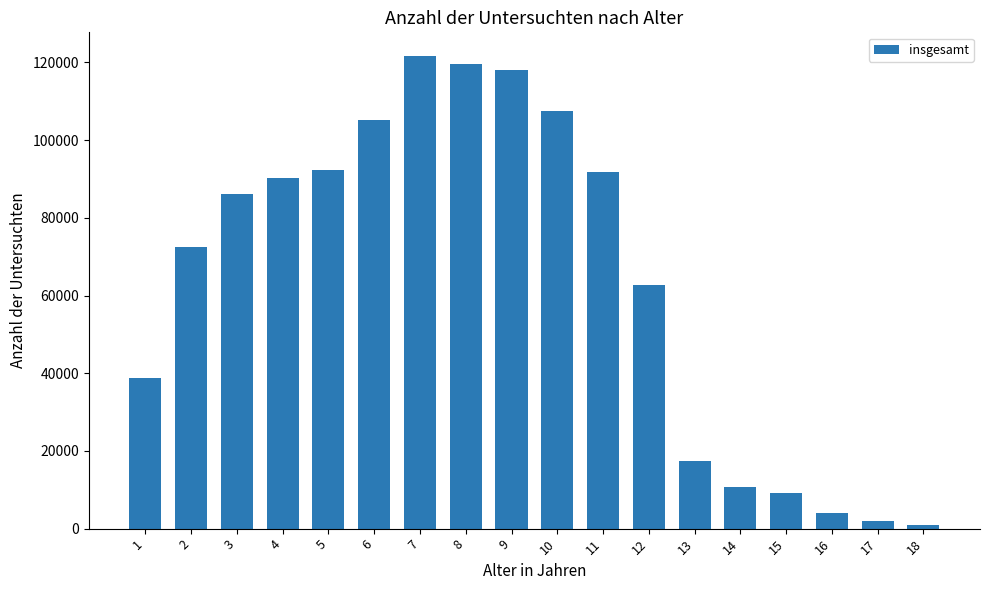

The value at 13 is 11341. True or false?

False